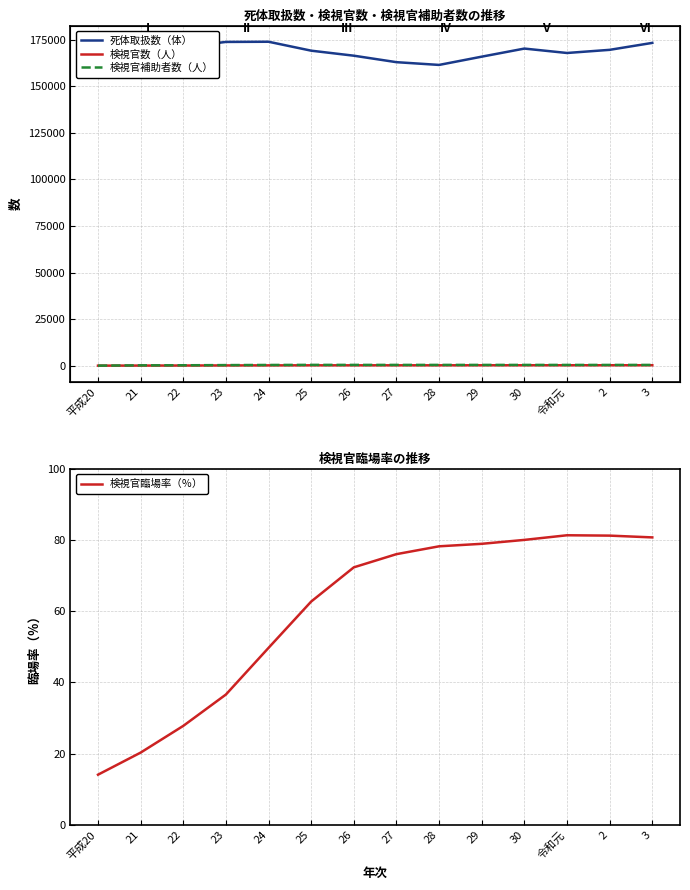

What is the average value of the 検視官臨場率（％） series?

60.0